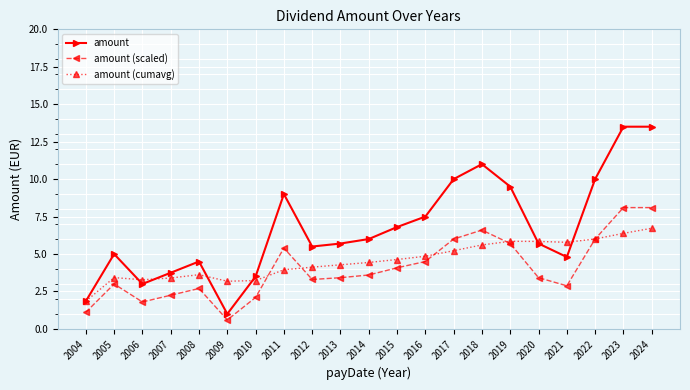

Rank the series at 2018 from lowest to highest value.

amount (cumavg), amount (scaled), amount